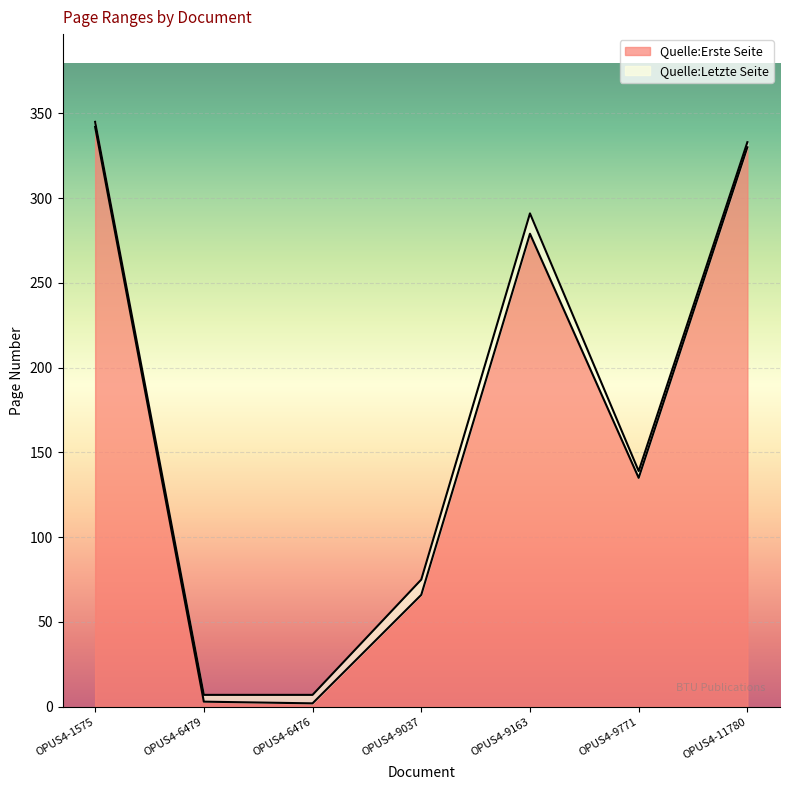

Which series has the largest range (max minus min)?

Quelle:Erste Seite